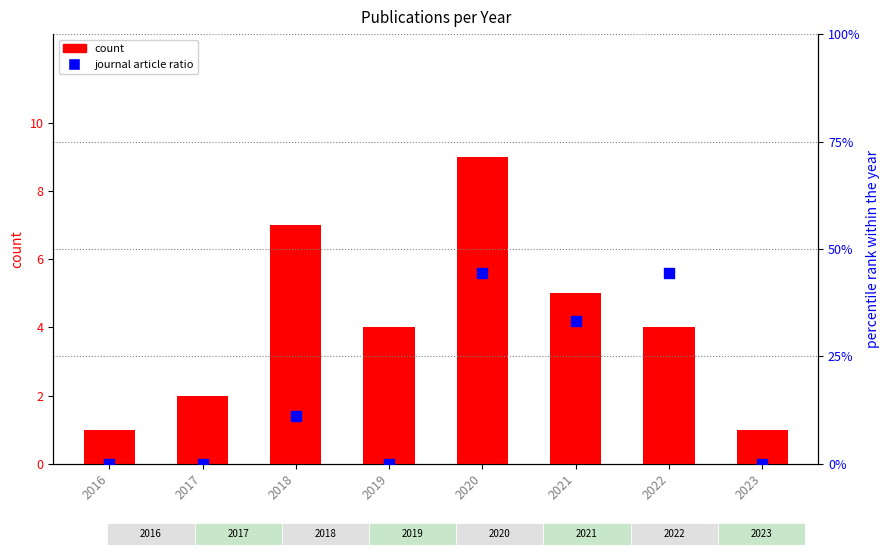

What are all the series names shown in the legend?

count, journal article ratio